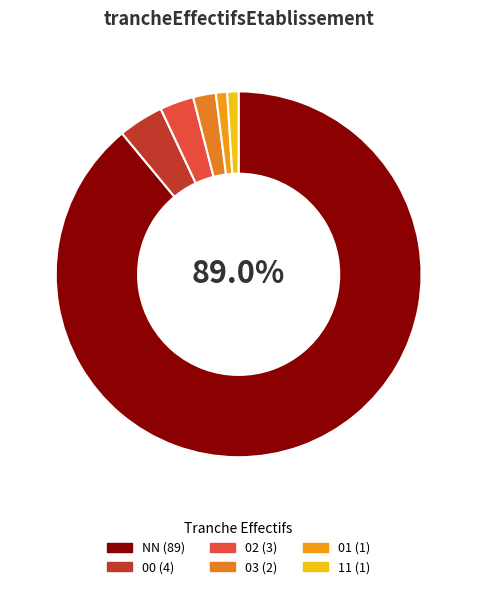

What percentage do 00 and 11 together represent?

5.0%